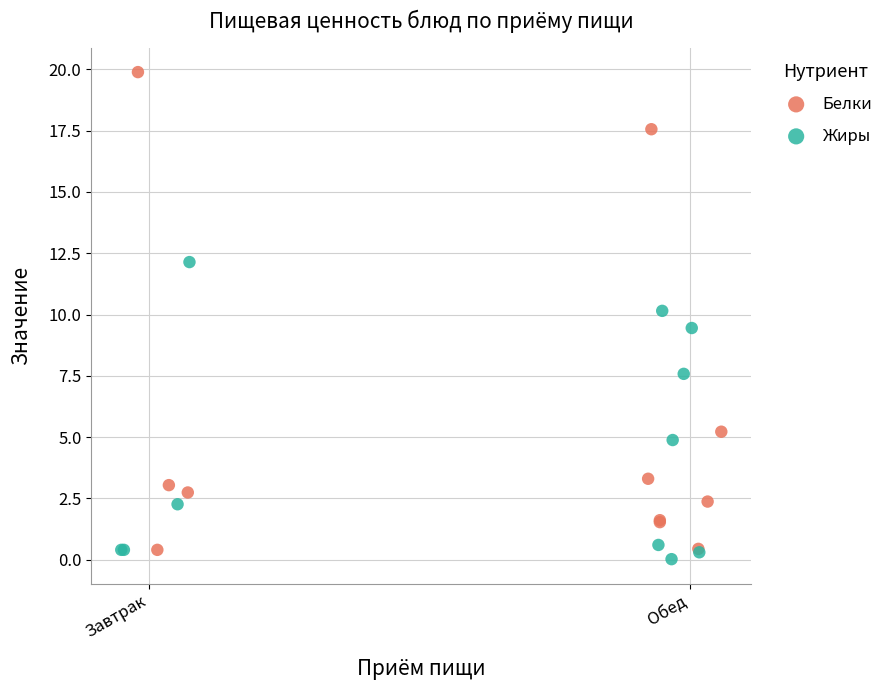

Which series reaches the minimum Y coordinate?

Жиры